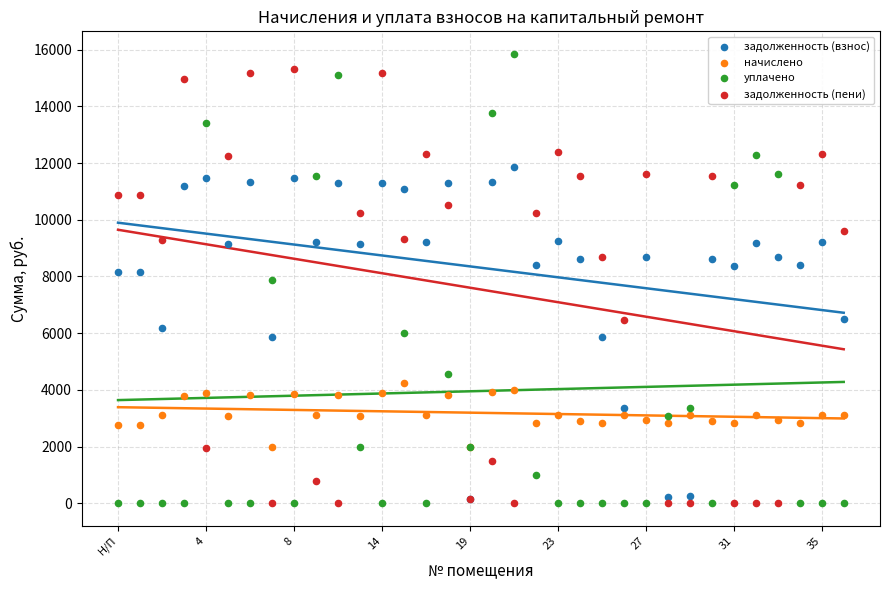

Which series has the largest Y range (max minus min)?

уплачено